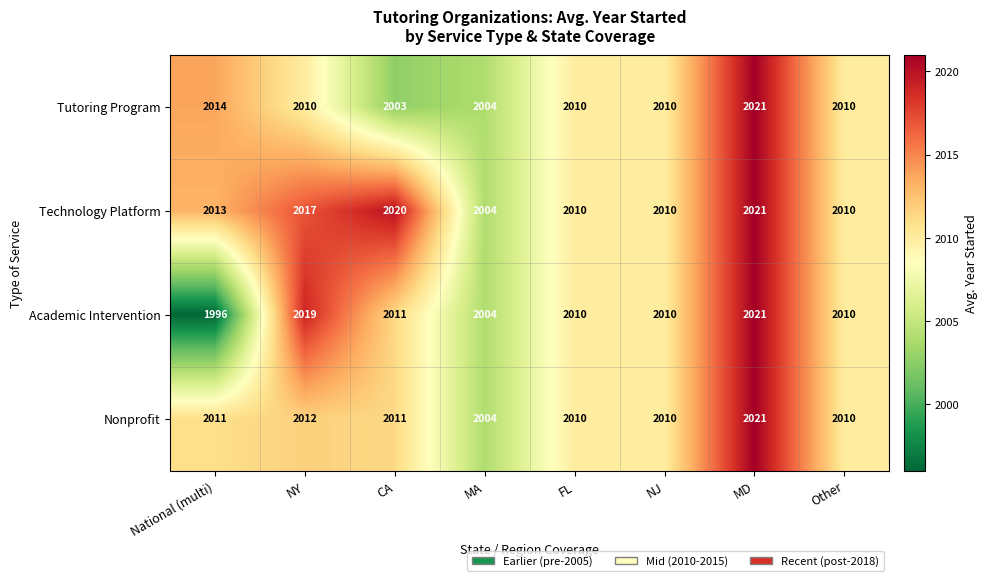

What is the spread (max minus min) of values at CA?

17